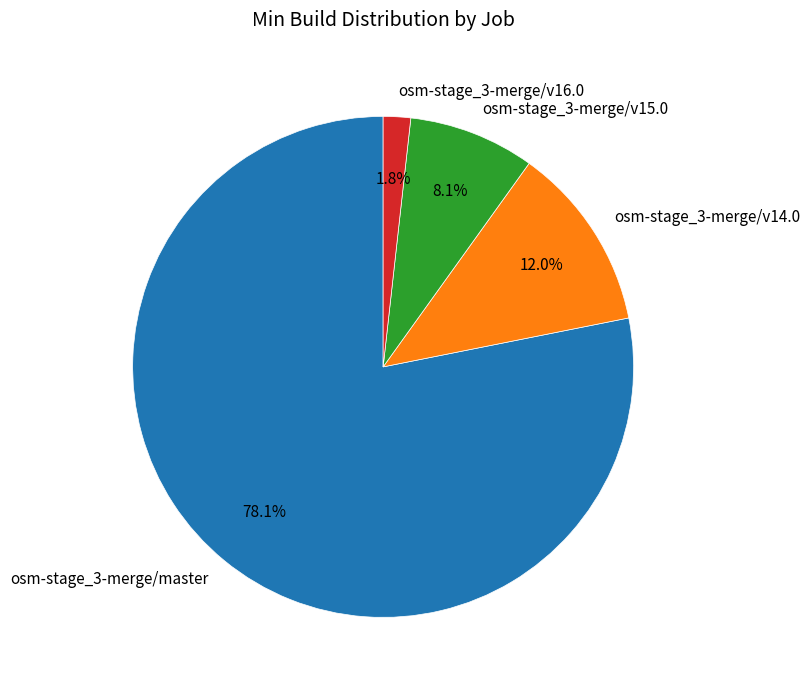

Between osm-stage_3-merge/v16.0 and osm-stage_3-merge/v14.0, which is larger?

osm-stage_3-merge/v14.0